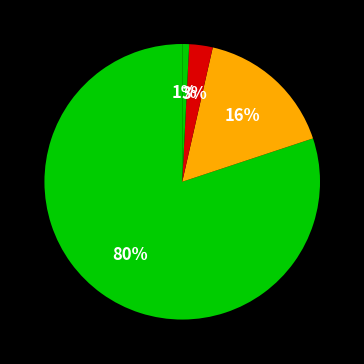

How many slices are in this pie chart?

4